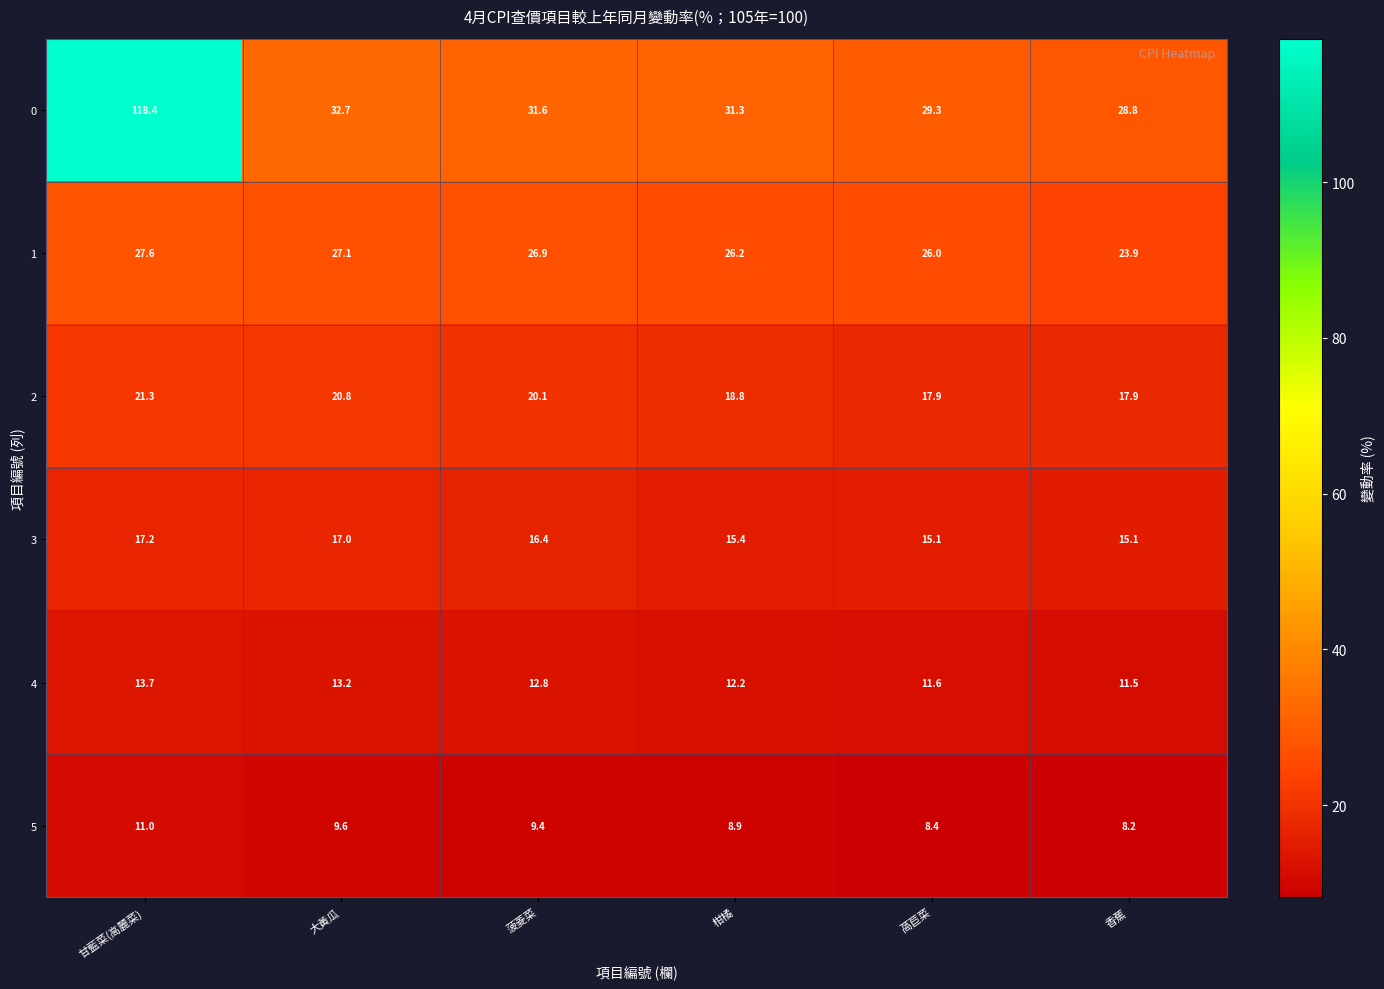

What is the difference between the highest and lowest values at 甘藍菜(高麗菜)?

107.4